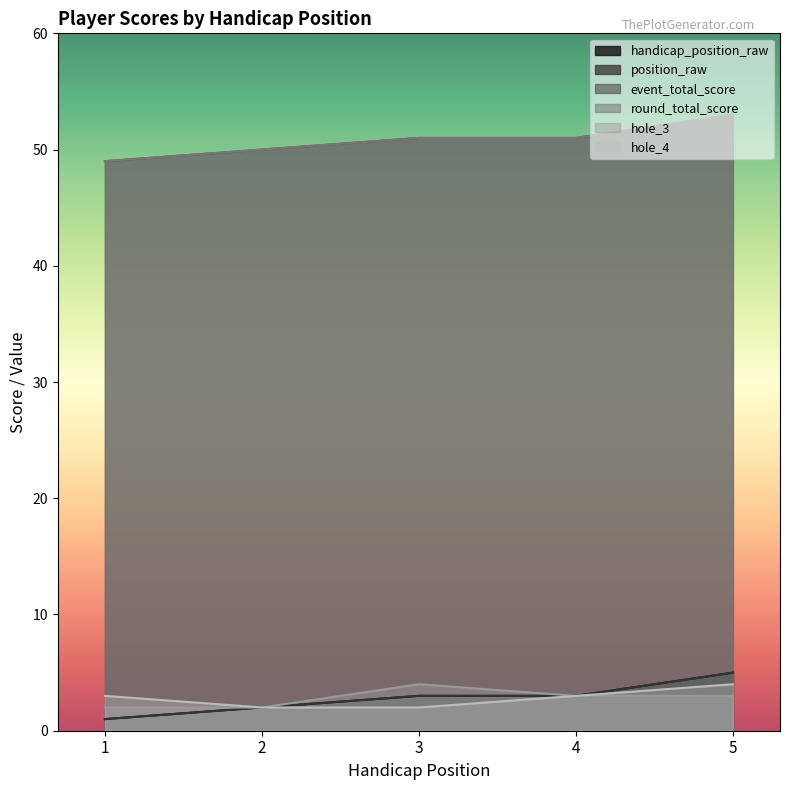

How many handicap_position_raw values are between 2 and 3?

3